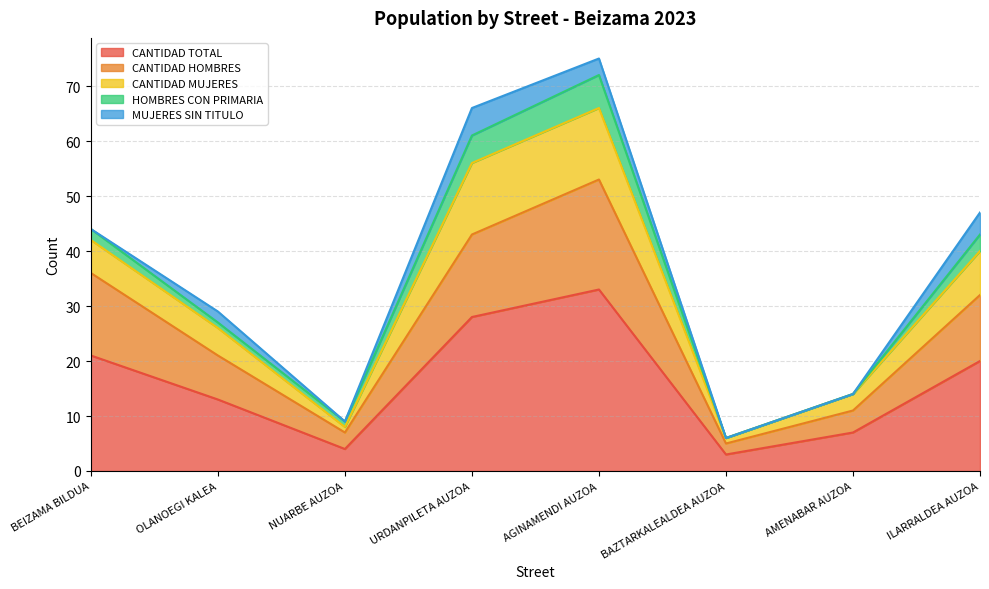

In CANTIDAD MUJERES, how many points are higher than both neighbors (excluding endpoints)?

1